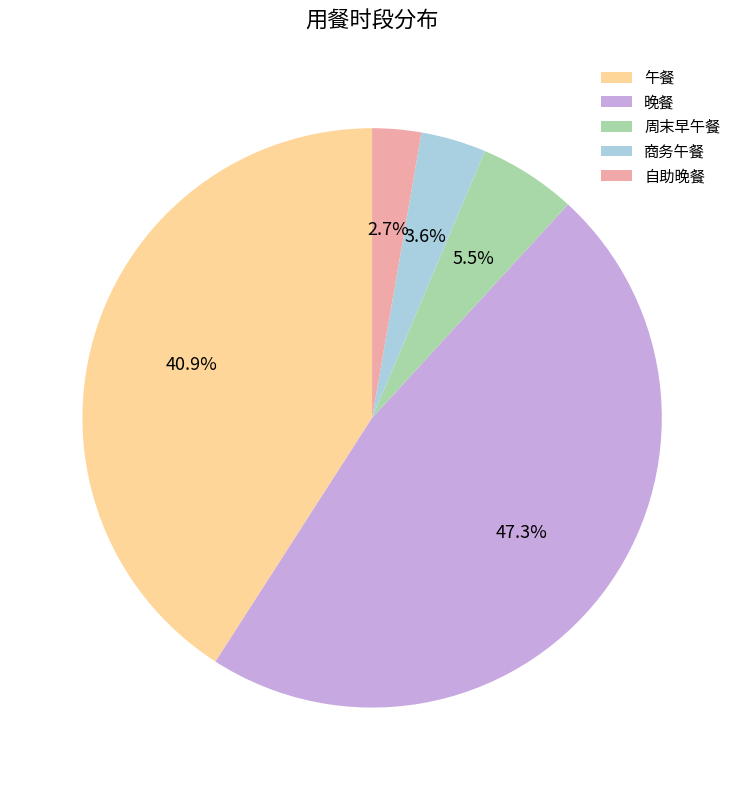

Rank the categories by value from lowest to highest.

自助晚餐, 商务午餐, 周末早午餐, 午餐, 晚餐